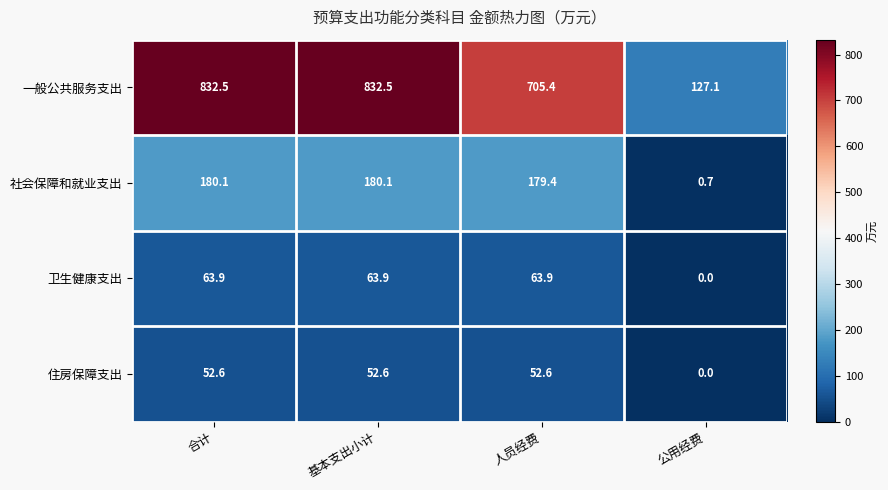

Which series has the widest spread of values?

一般公共服务支出